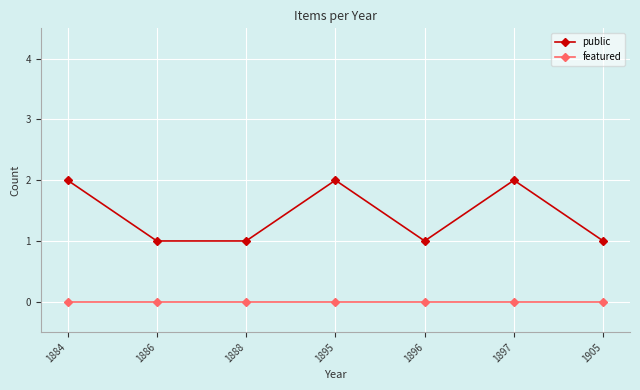

Is it true that public equals 1 at 1905?

True